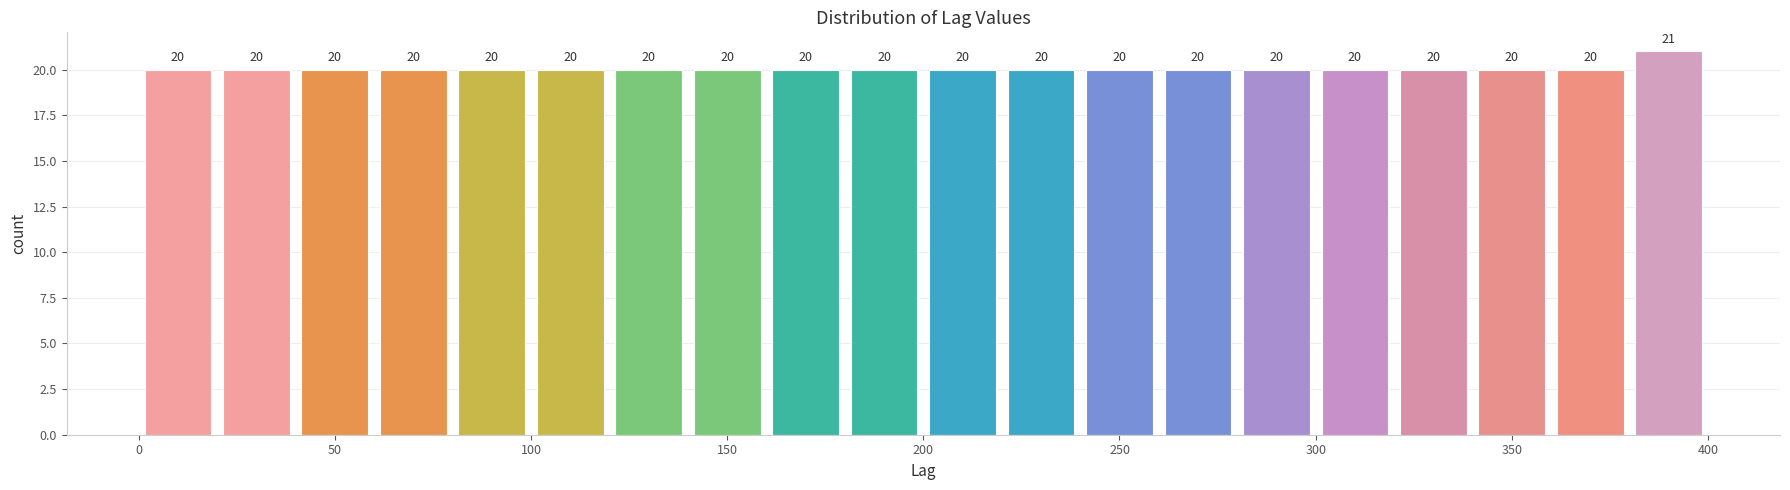

Over which range of the x-axis is the bar tallest?

380 to 400